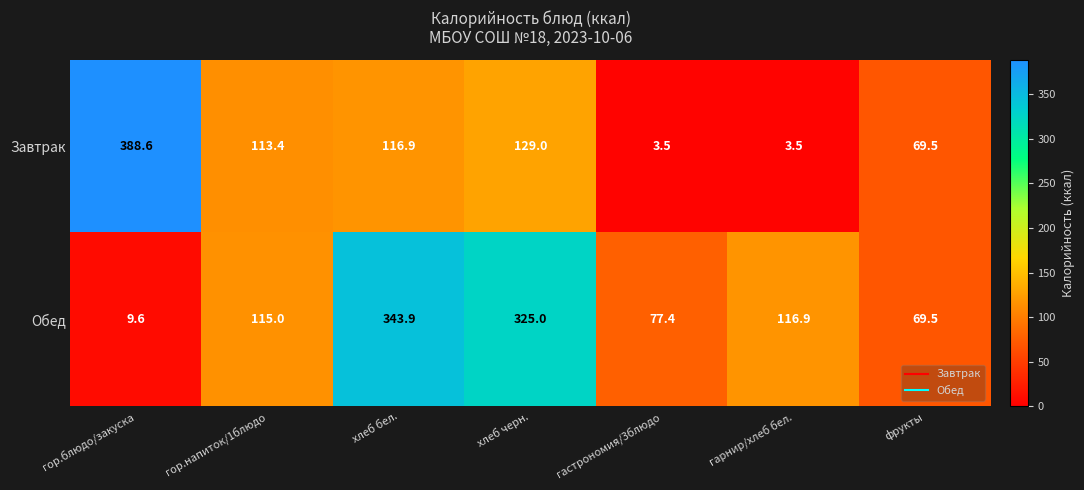

Reading left to right, transcribe all the data shown in this chart.

Завтрак: гор.блюдо/закуска=388.6	гор.напиток/1блюдо=113.4	хлеб бел.=116.9	хлеб черн.=129.0	гастрономия/3блюдо=3.5	гарнир/хлеб бел.=3.5	фрукты=69.5
Обед: гор.блюдо/закуска=9.6	гор.напиток/1блюдо=115.0	хлеб бел.=343.9	хлеб черн.=325.0	гастрономия/3блюдо=77.4	гарнир/хлеб бел.=116.9	фрукты=69.5